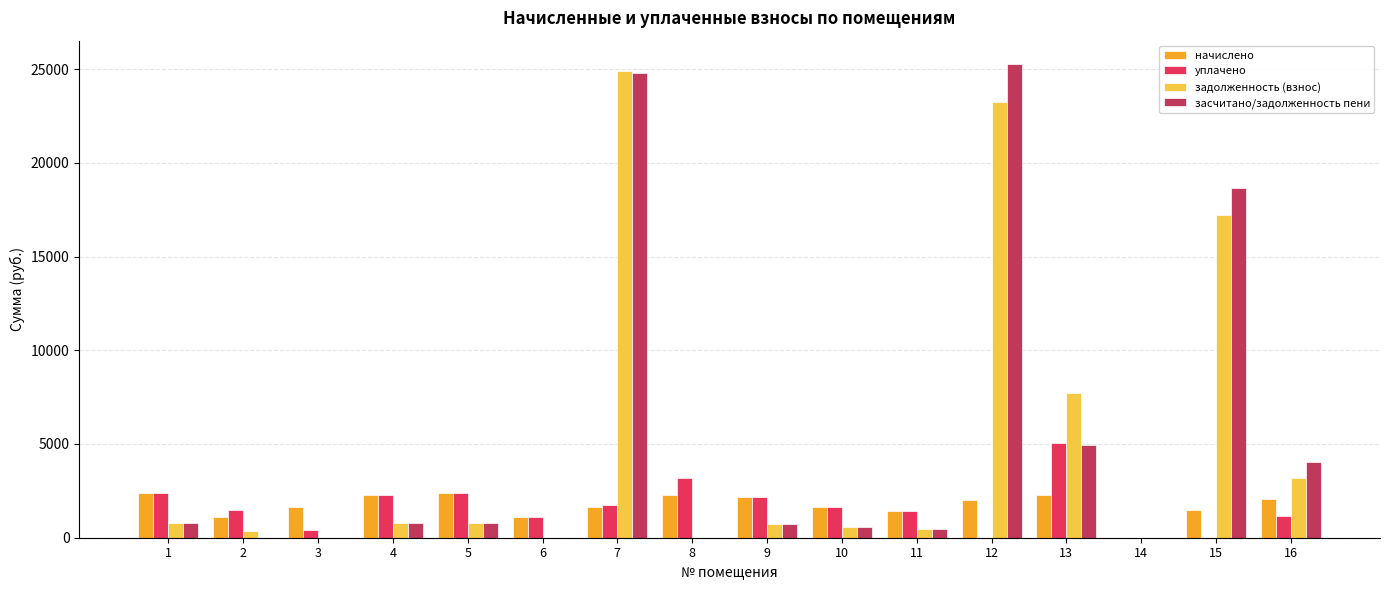

Which series has the widest spread of values?

засчитано/задолженность пени